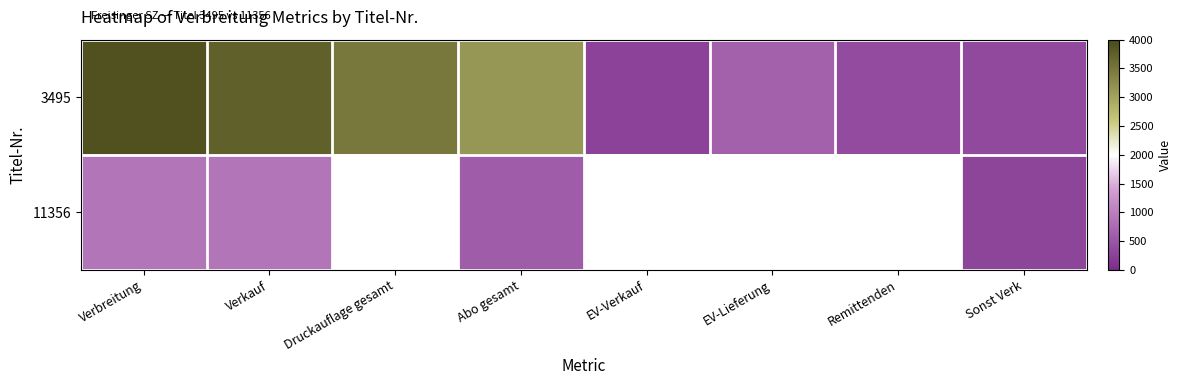

Which series has the largest total across all categories?

3495